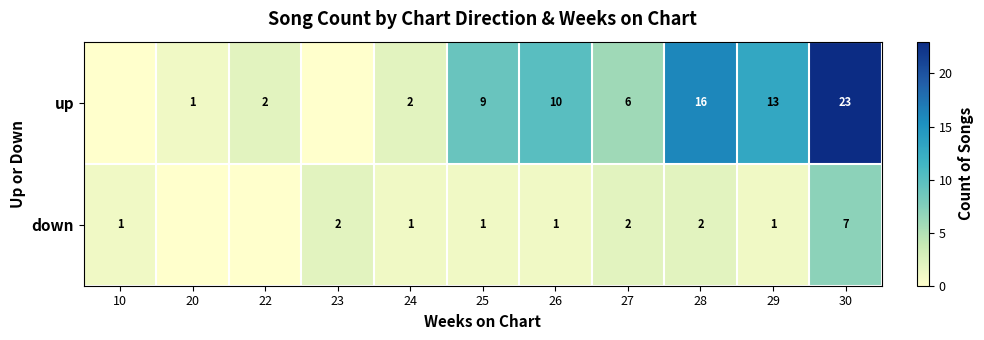

What is the difference between the down values at 30 and 23?

5